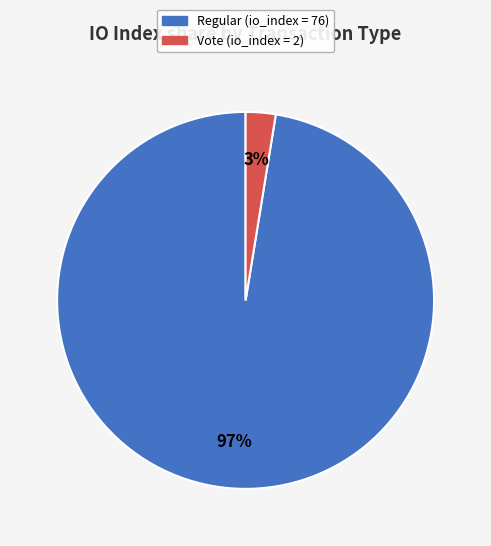

Does any single category account for the majority?

Yes